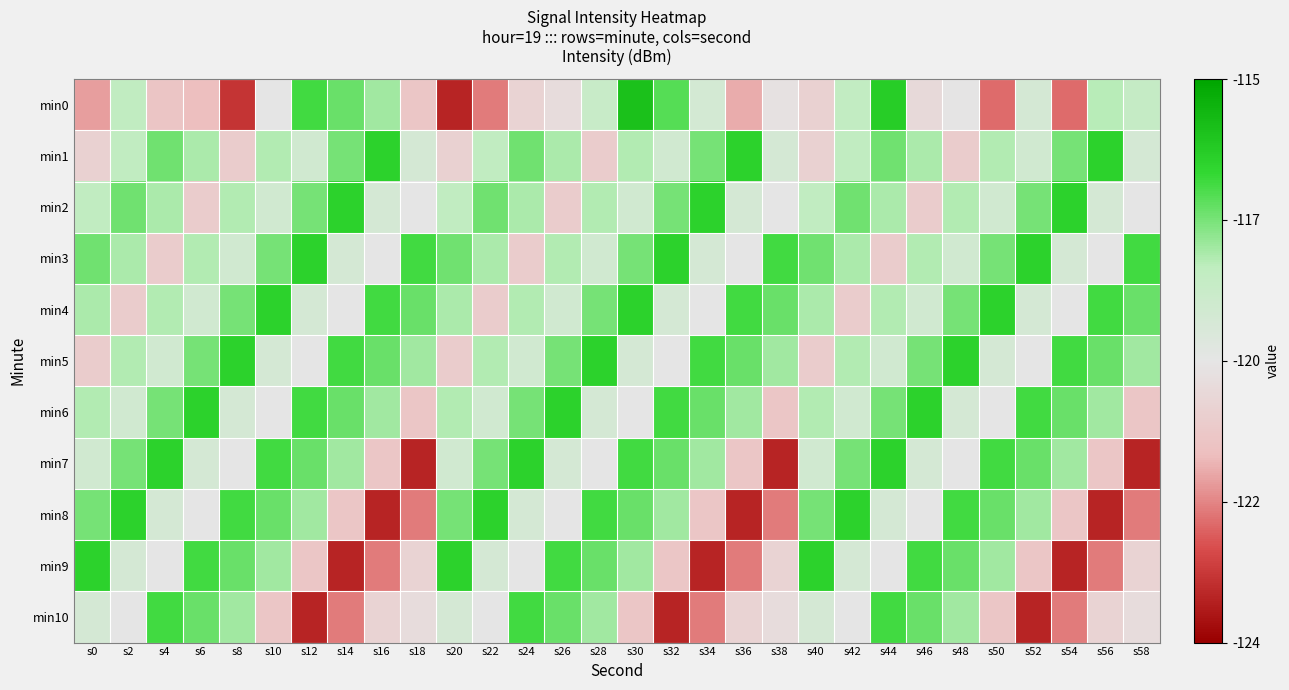

What is the total value across all series at s46?

-1300.4